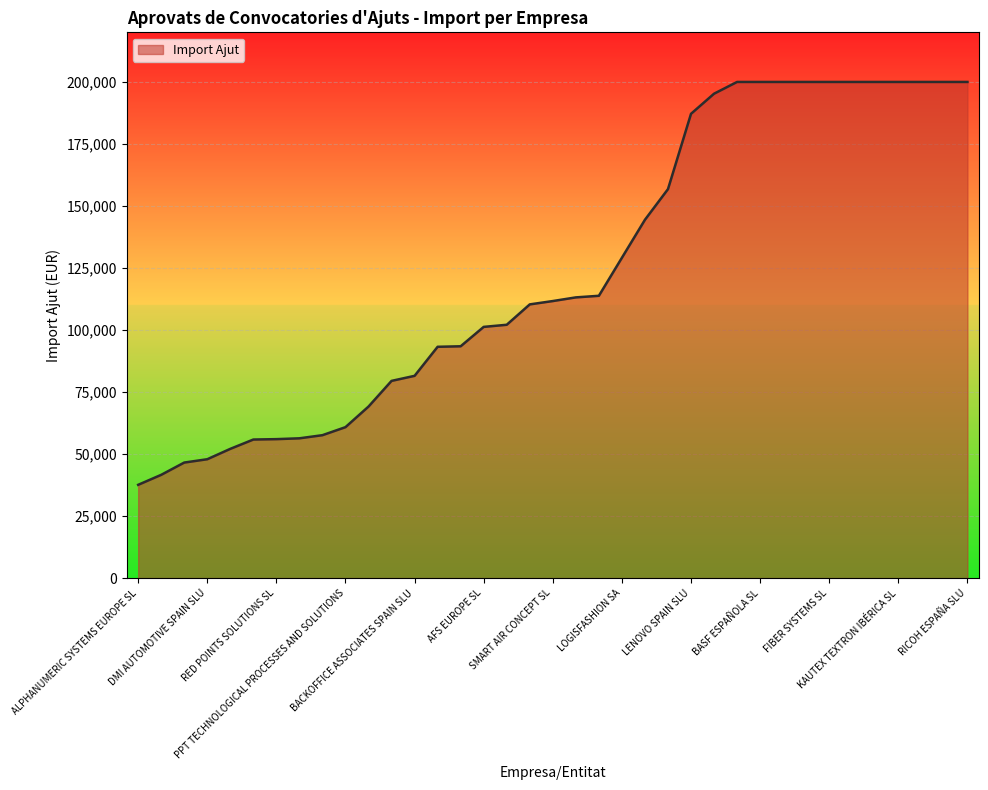

What is the minimum value shown in the chart?

37600.0